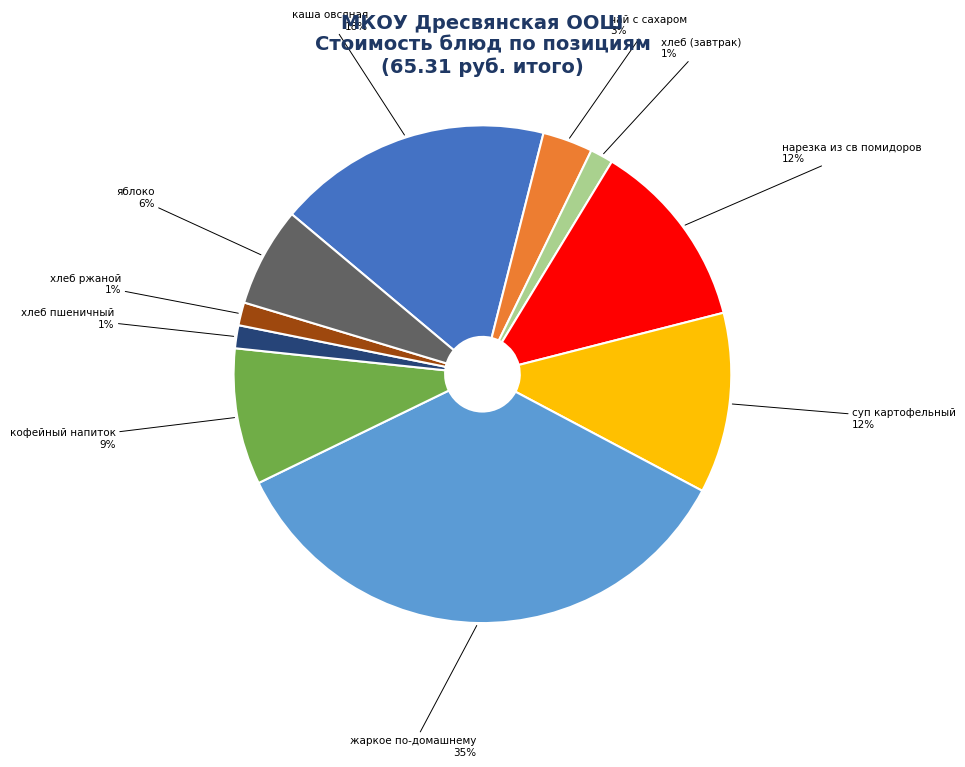

Does any single category account for the majority?

No